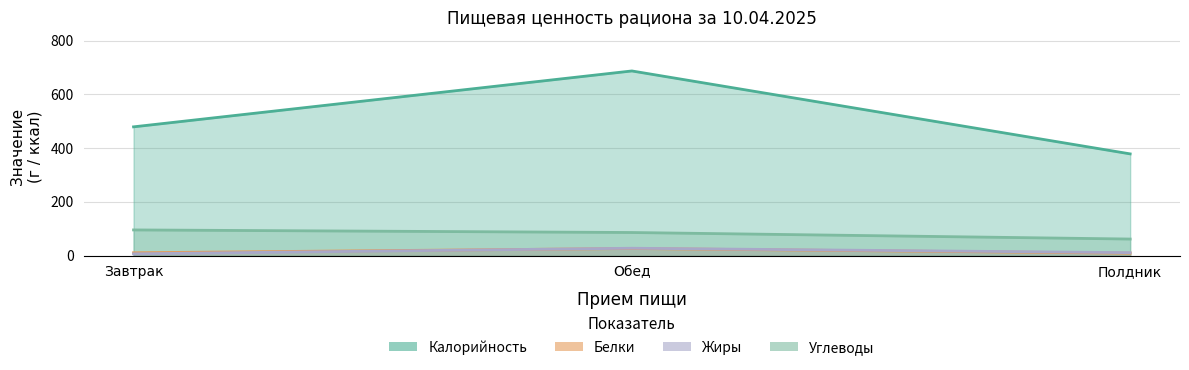

The value of Калорийность at Обед is 1053.4. True or false?

False